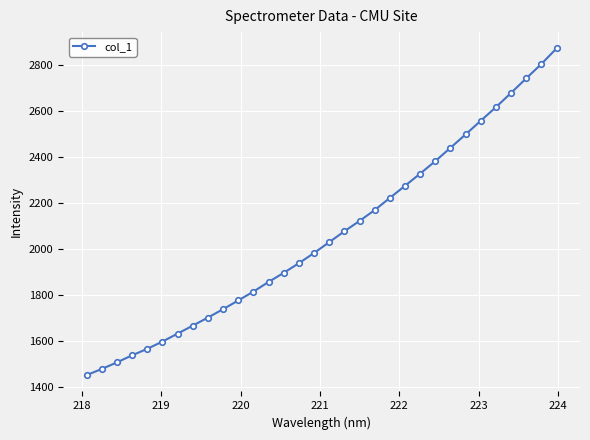

What is the average value?

2061.9